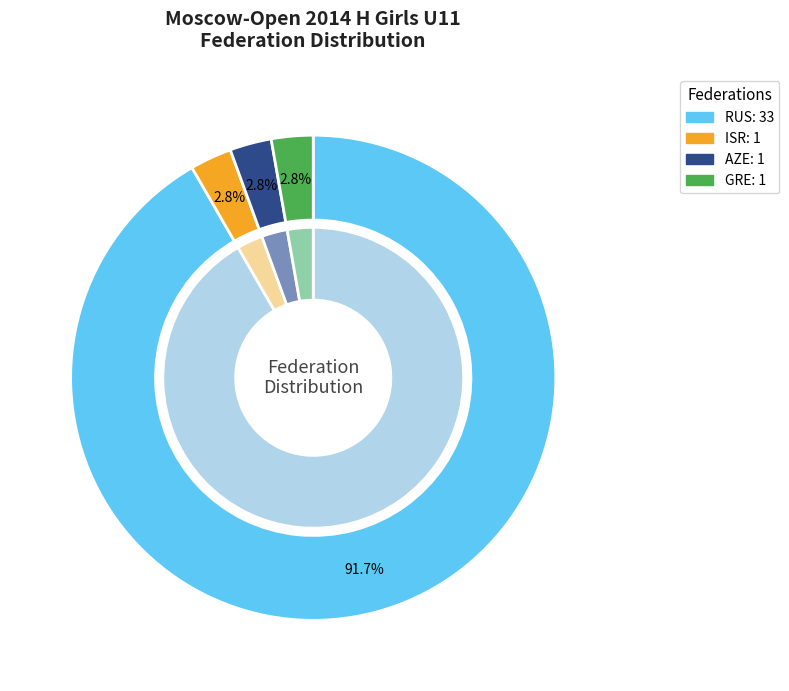

What is the largest slice in the pie chart?

RUS